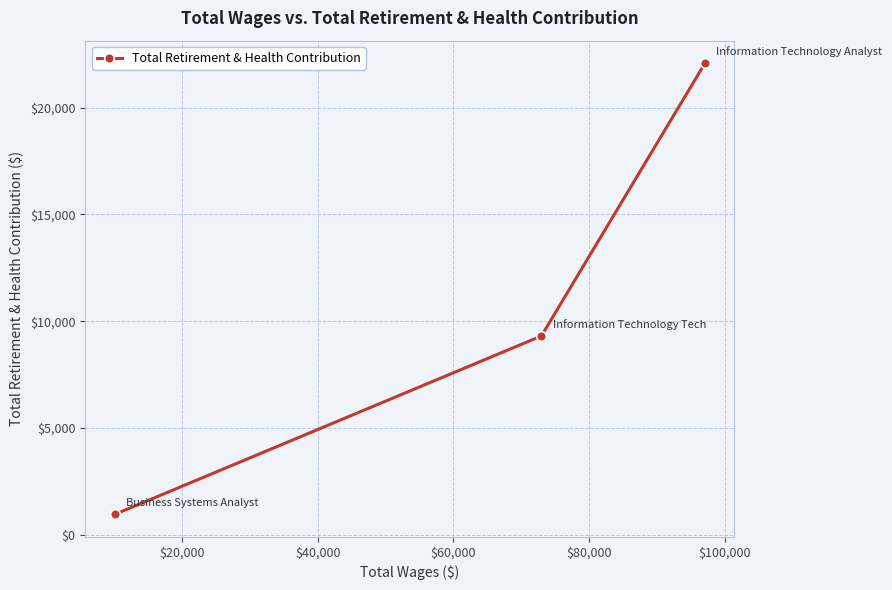

What is the smallest value displayed?

966